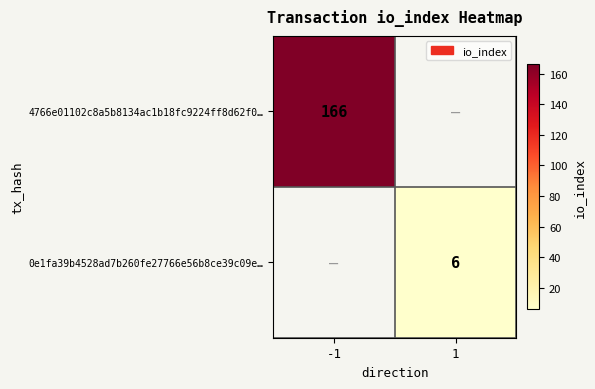

True or false: 4766e01102c8a5b8134ac1b18fc9224ff8d62f0… has a value of 166 at -1.

True